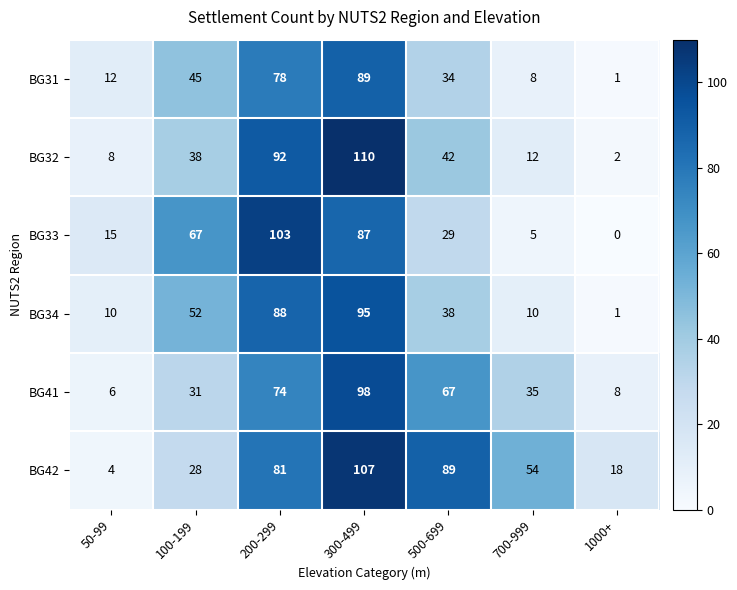

Count the number of categories in the chart.

7